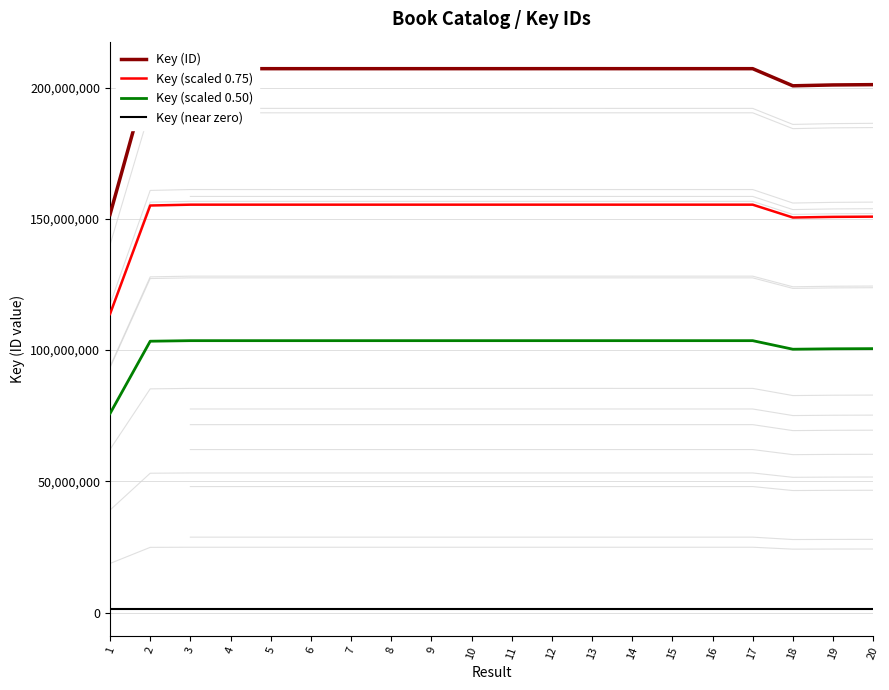

What is the smallest value displayed?

1516544.9